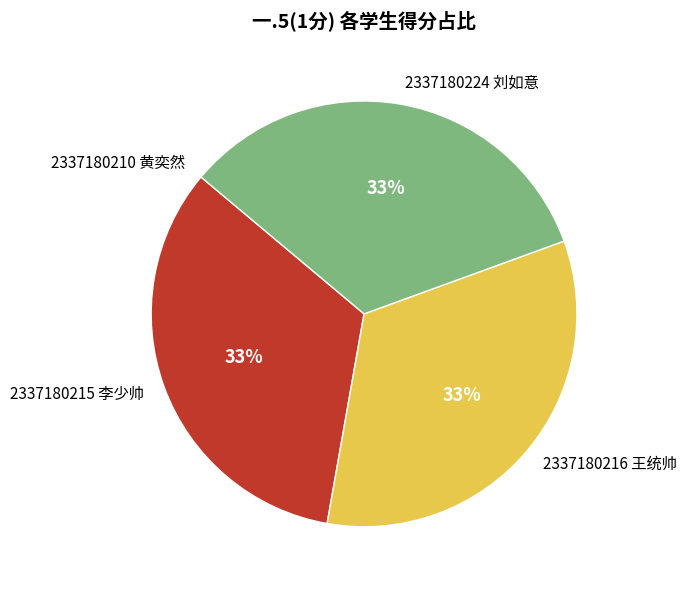

What percentage is the 2337180216 王统帅 slice, to the nearest percent?

33%